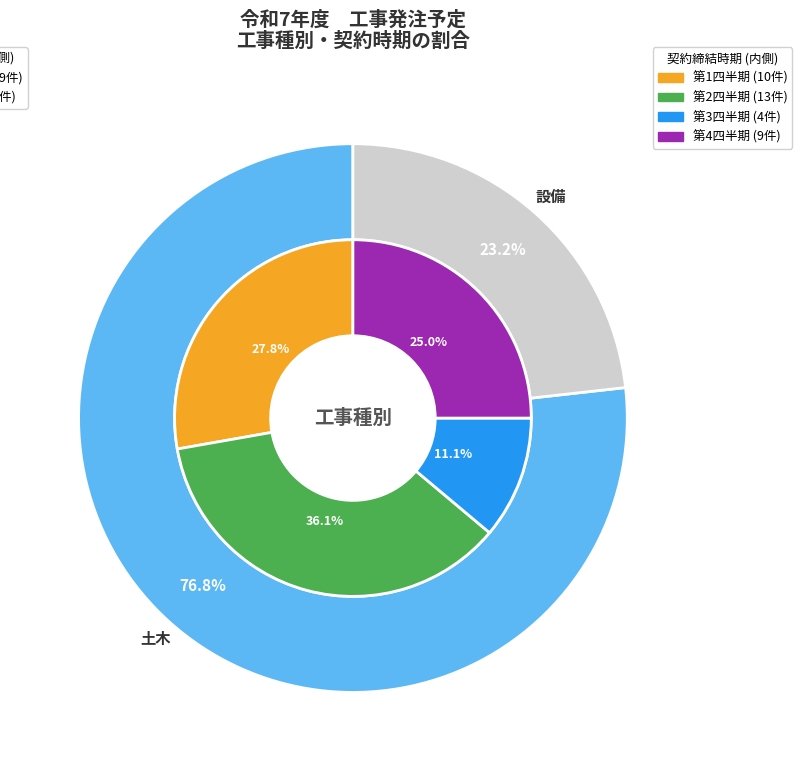

Do 土木 and 設備 together represent more than half of the pie?

Yes